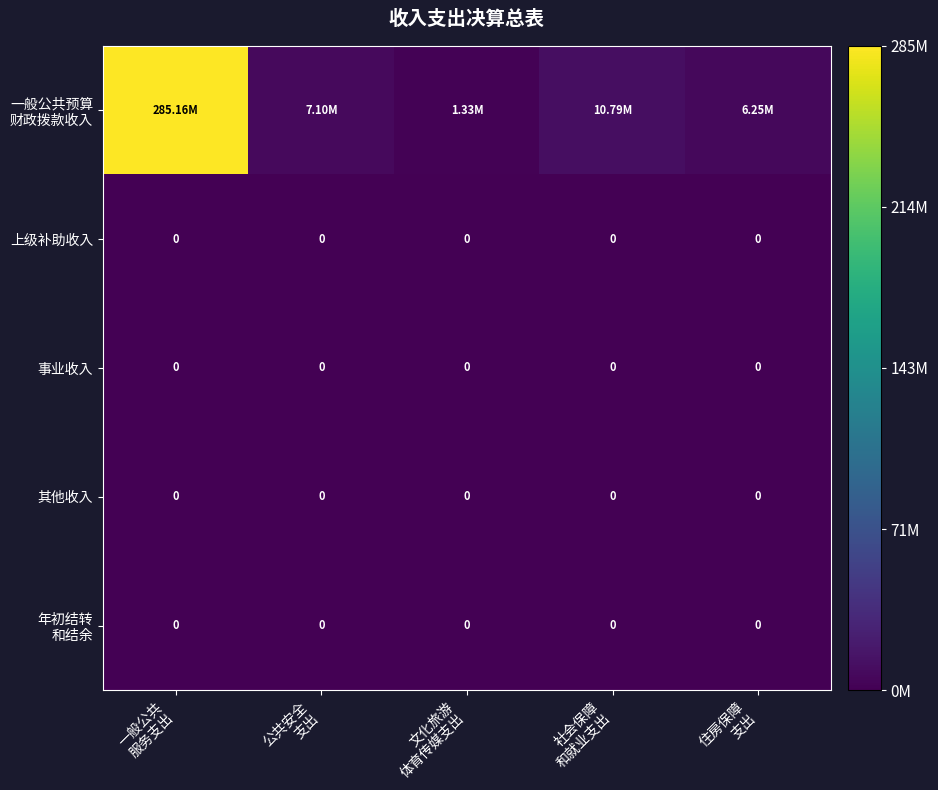

Which series has the widest spread of values?

一般公共预算 财政拨款收入